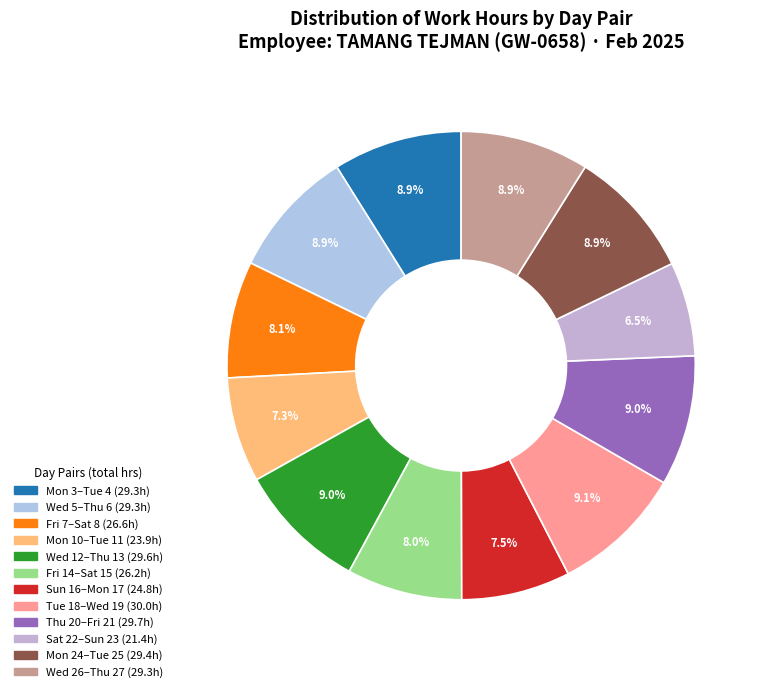

Is there any slice that represents more than half of the pie?

No